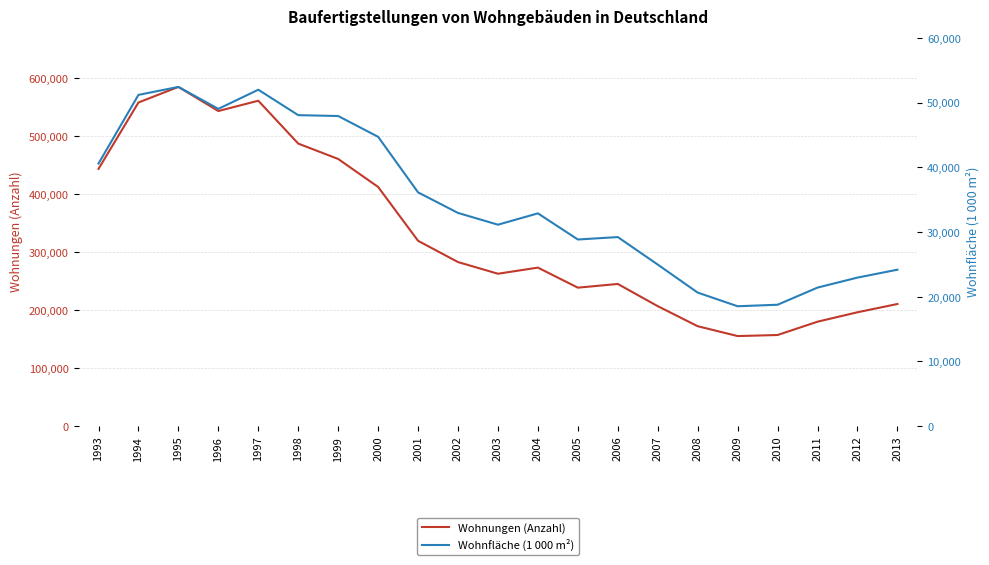

How many lines are shown in the chart?

2